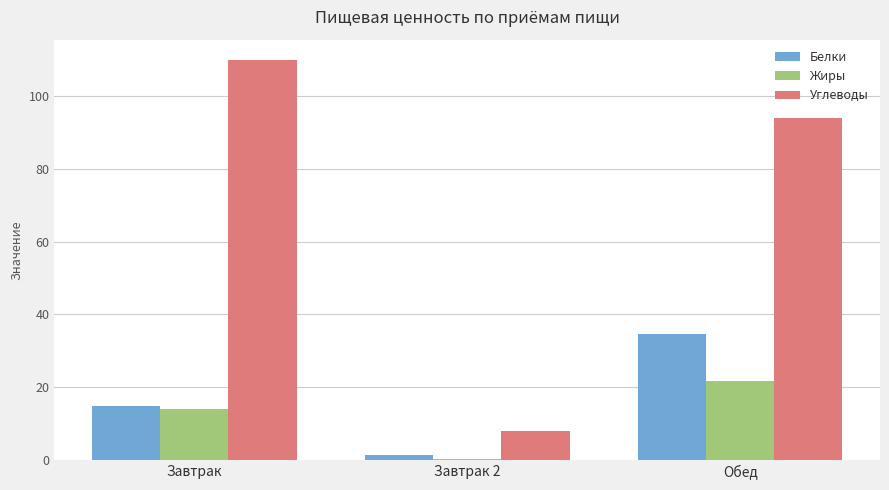

Read the Углеводы value at Завтрак 2.

8.0